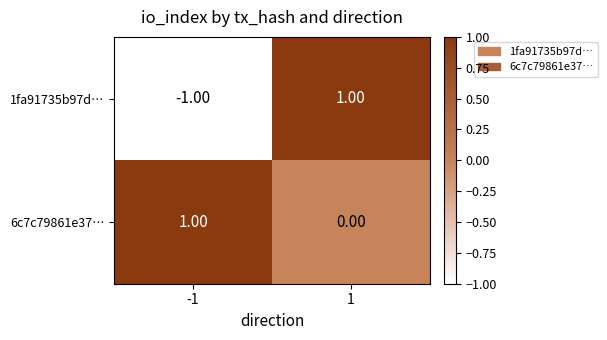

Is the value of 1fa91735b97d… at -1 greater than the value of 6c7c79861e37… at -1?

No